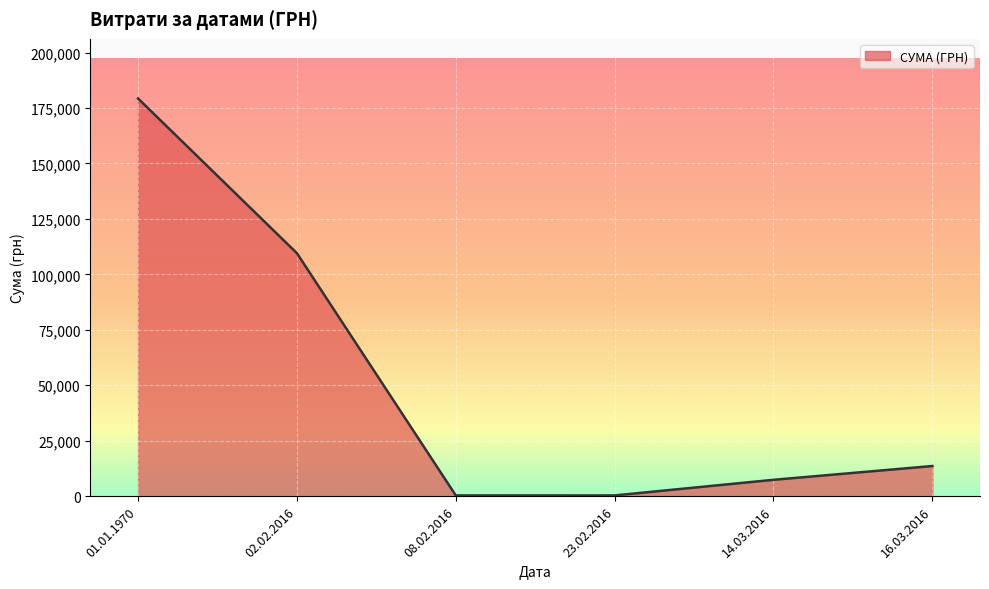

What is the change in value from 02.02.2016 to 14.03.2016?

-102170.1